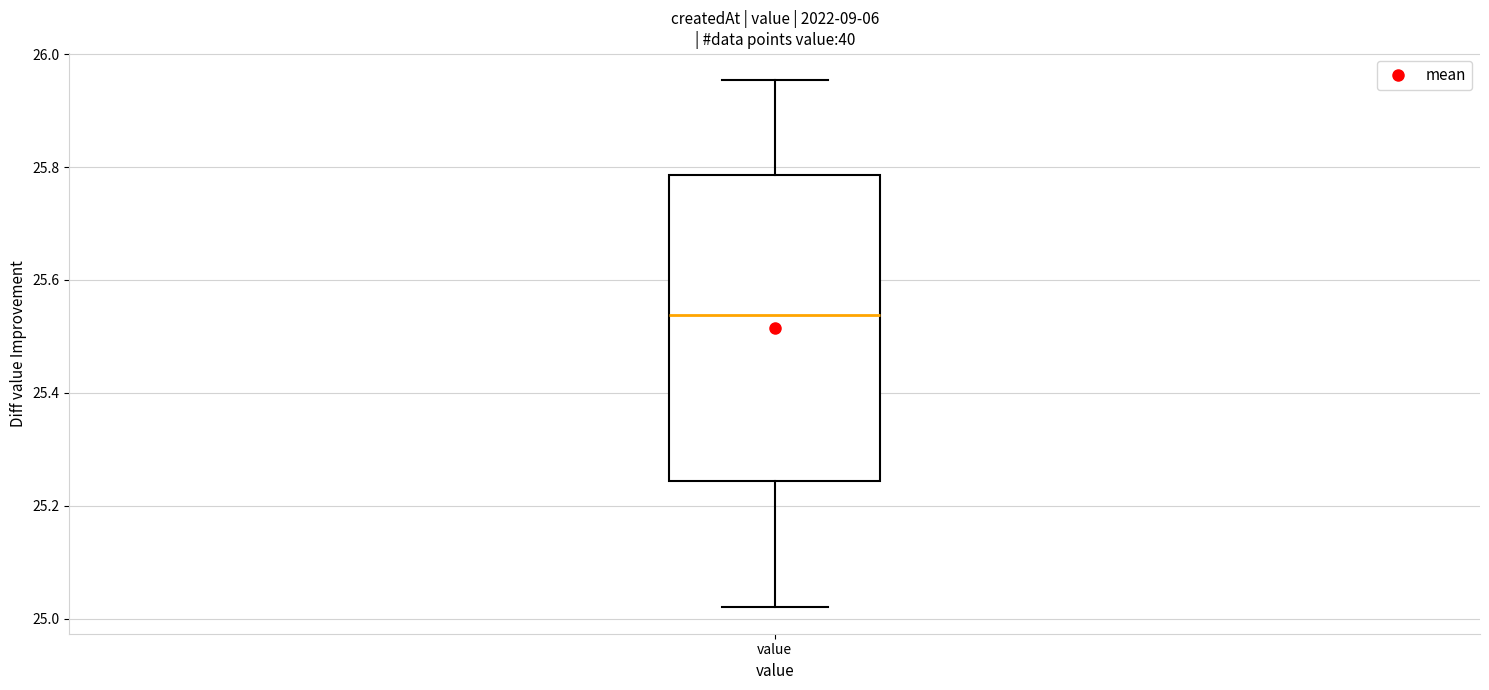

Transcribe this box plot: give where the median line is, the range the box spans, and where the two whiskers end, as read against the y-axis. The values are not printed on the chart, so give them approximately, as read against the axis.

median 25.54, box 25.24 to 25.78, whiskers 25.02 to 25.96